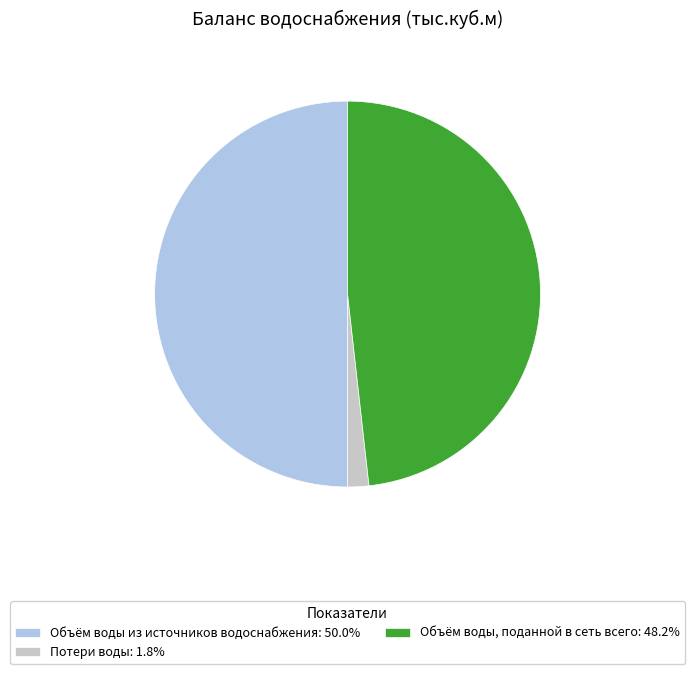

Is Потери воды: 1.8% the majority of the pie?

No